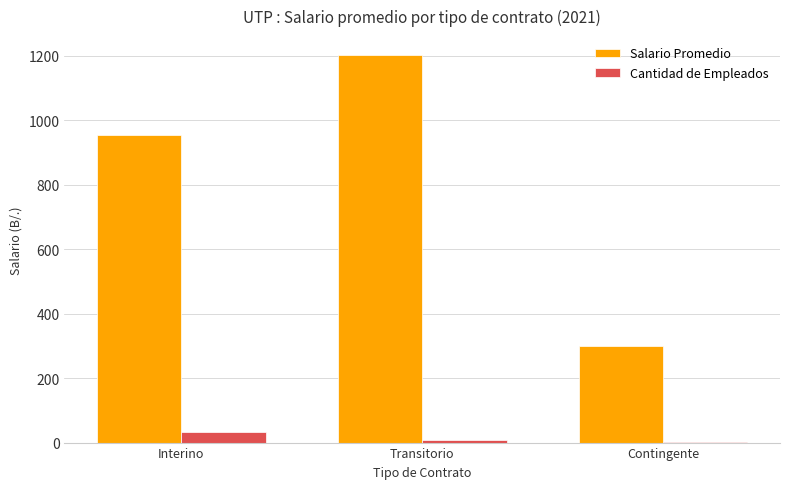

At which category does the chart reach its peak across all series?

Transitorio